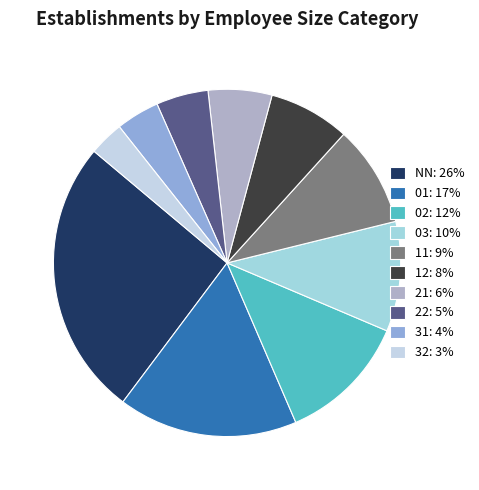

Which slice is the smallest?

32